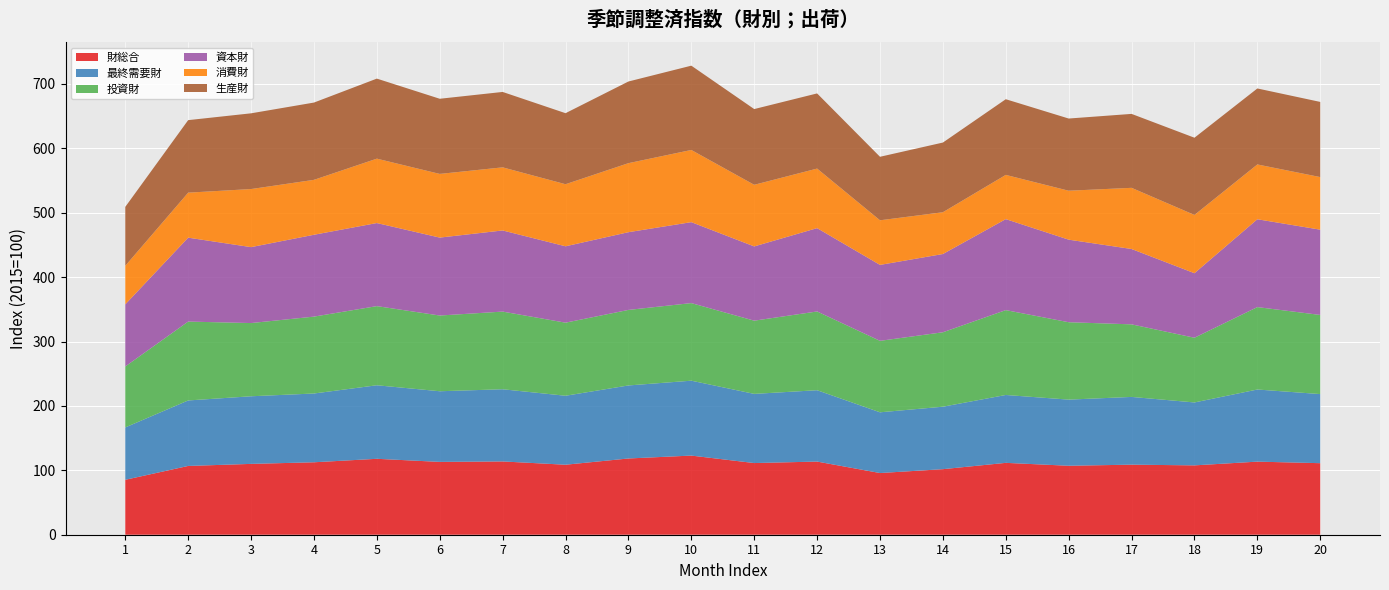

Reading right to left, what are all the values shown in this chart?

財総合: 111.1	113.5	107.7	108.8	107.1	111.6	101.8	95.8	113.6	111.3	122.9	118.4	108.7	113.8	113.1	117.9	112.5	110.0	106.8	85.3
最終需要財: 107.3	112.0	97.7	105.2	102.7	105.4	97.0	94.3	110.8	107.4	116.3	113.4	107.1	112.1	109.7	114.2	106.8	105.0	101.7	81.3
投資財: 122.9	128.0	100.5	112.7	120.2	131.8	115.6	111.0	122.3	113.7	120.5	117.3	113.5	120.6	117.6	122.9	119.4	113.7	122.5	94.7
資本財: 132.4	136.4	100.2	117.0	128.2	141.3	121.5	117.9	129.4	115.3	125.7	120.7	118.6	126.0	121.0	129.0	127.1	117.9	130.3	96.4
消費財: 81.7	85.1	90.5	95.0	76.0	68.7	64.9	69.3	92.5	95.7	112.1	107.2	96.4	98.0	98.9	100.0	85.3	90.2	69.9	59.9
生産財: 116.7	118.0	119.9	114.8	112.1	117.5	108.2	98.6	116.7	117.6	130.9	126.8	110.3	117.1	116.7	124.3	120.0	117.6	112.6	91.5